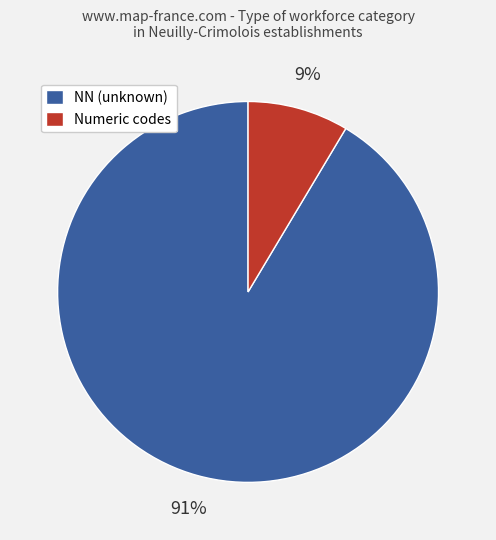

To the nearest percent, what is the average slice percentage?

50%